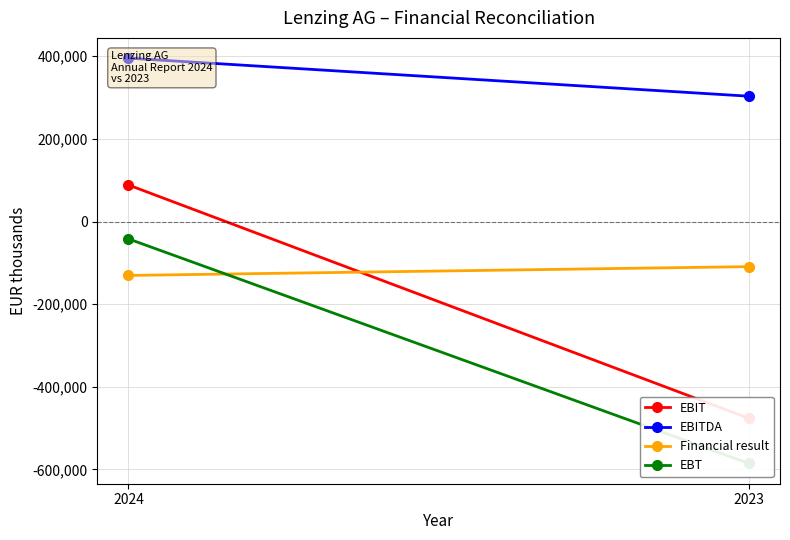

Which series changed the most between 2024 and 2023?

EBIT